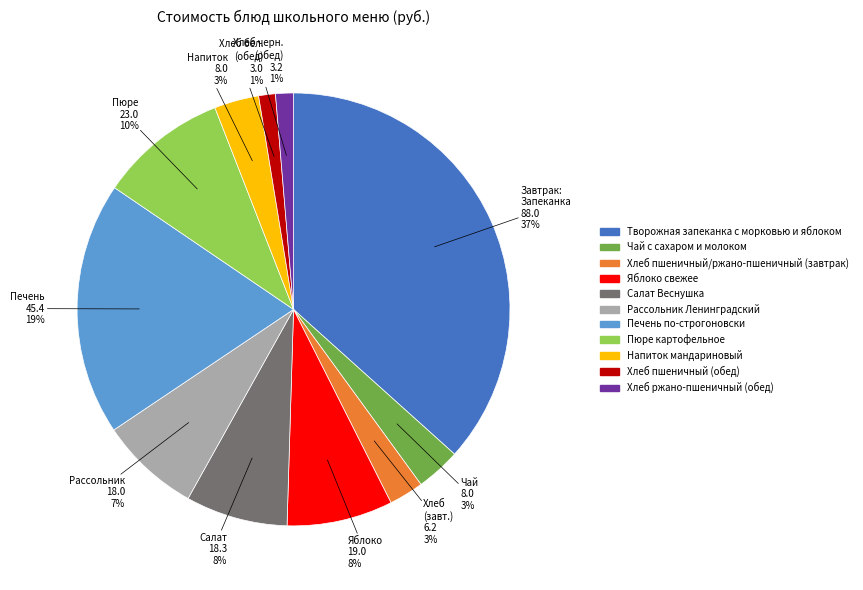

The Чай с сахаром и молоком slice represents 3% of the pie. True or false?

True